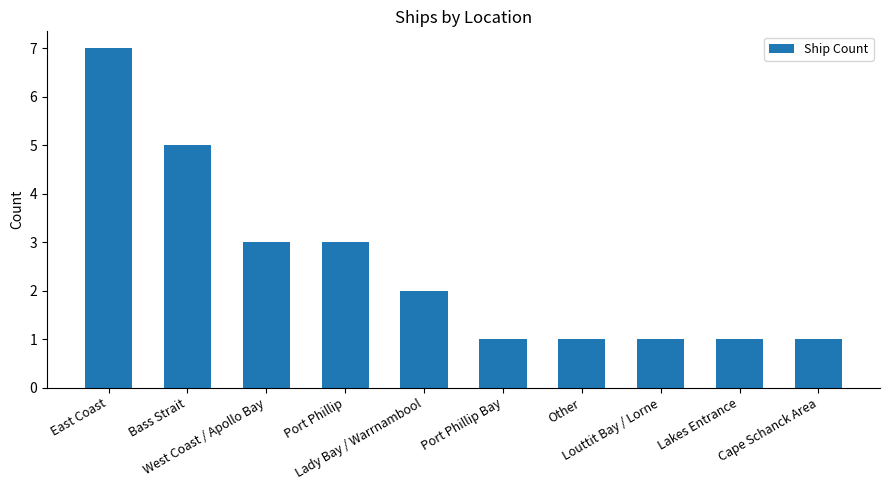

Approximately how many times larger is the value at Lakes Entrance compared to Lady Bay / Warrnambool?

0.5